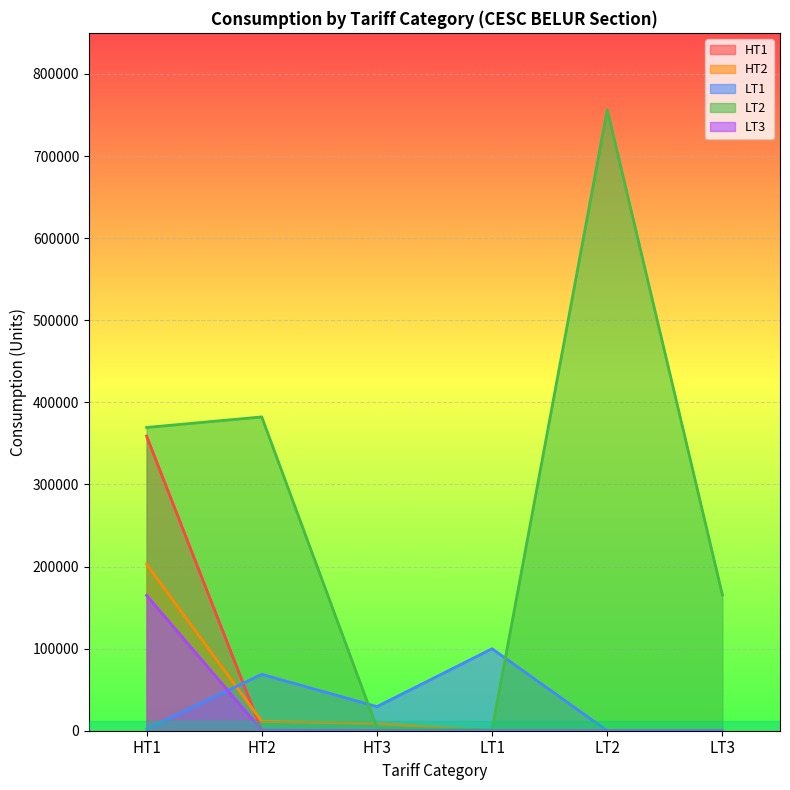

Which series has the largest total across all categories?

LT2